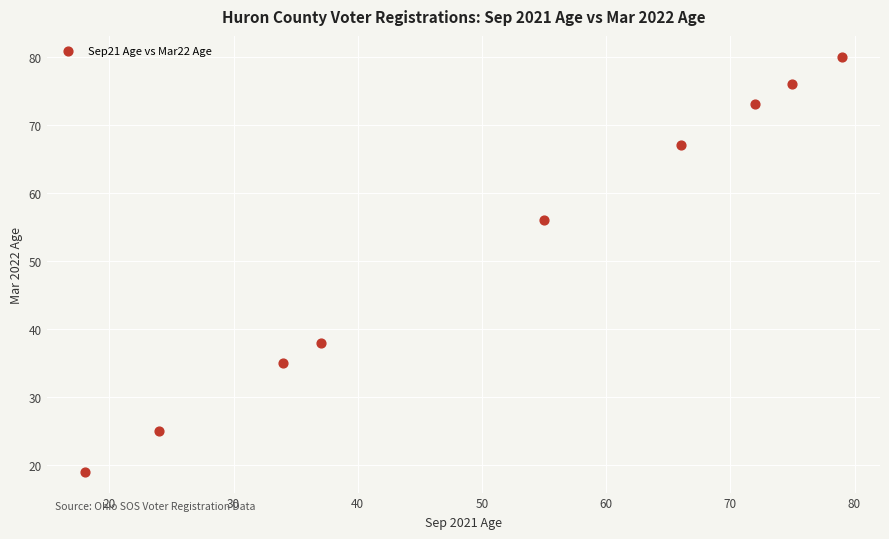

What is the average Y value?

52